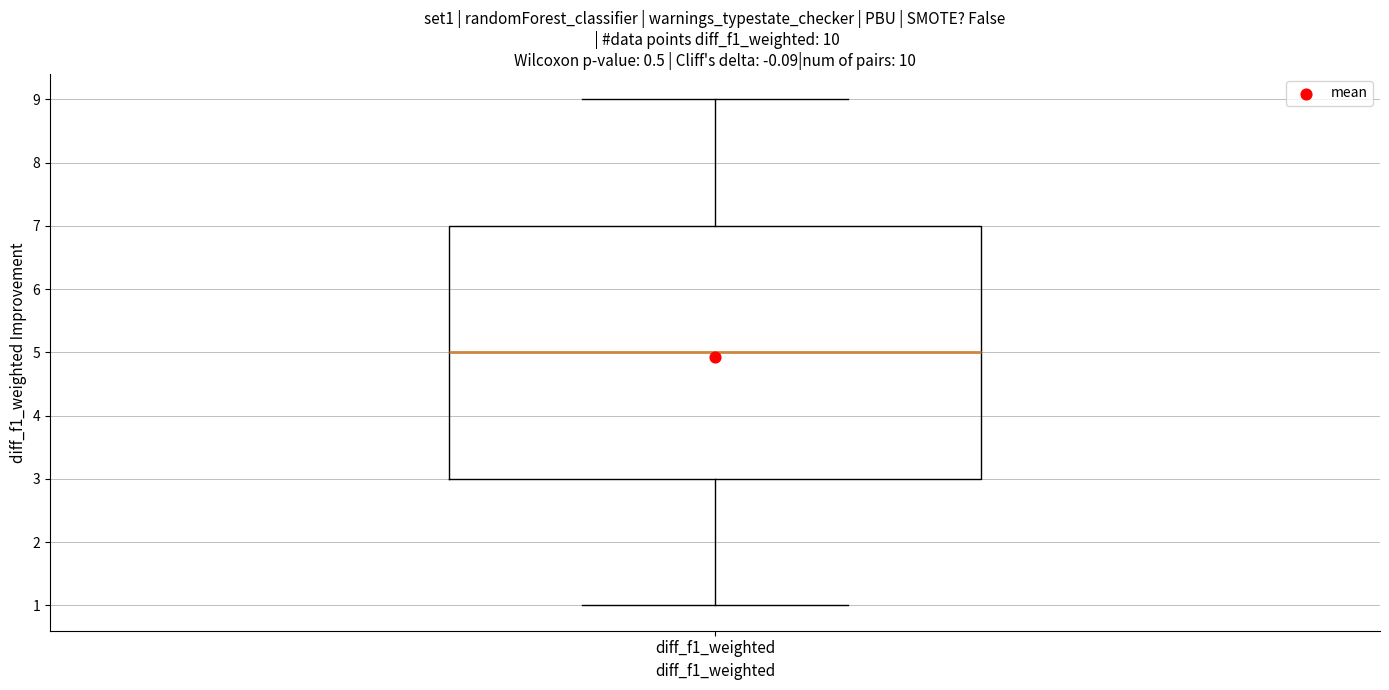

Read this box plot against the y-axis: the position of the median line, the range covered by the box, and the ends of both whiskers. The values are not printed on the chart, so give them approximately, as read against the axis.

median 5, box 3 to 7, whiskers 1 to 9